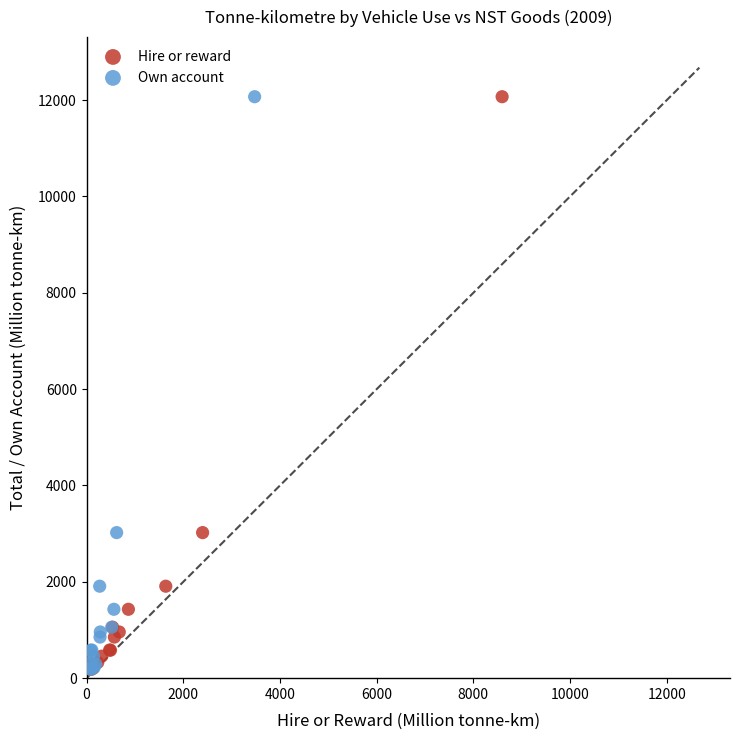

What are all the series names shown in the legend?

Hire or reward, Own account